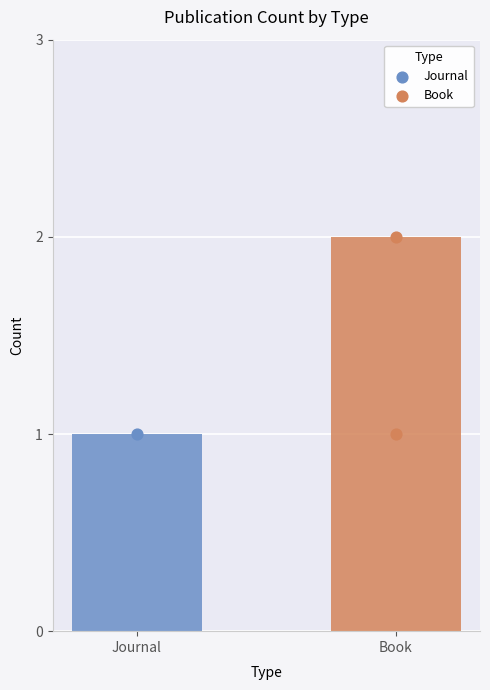

Which has a higher value, Book or Book?

Book